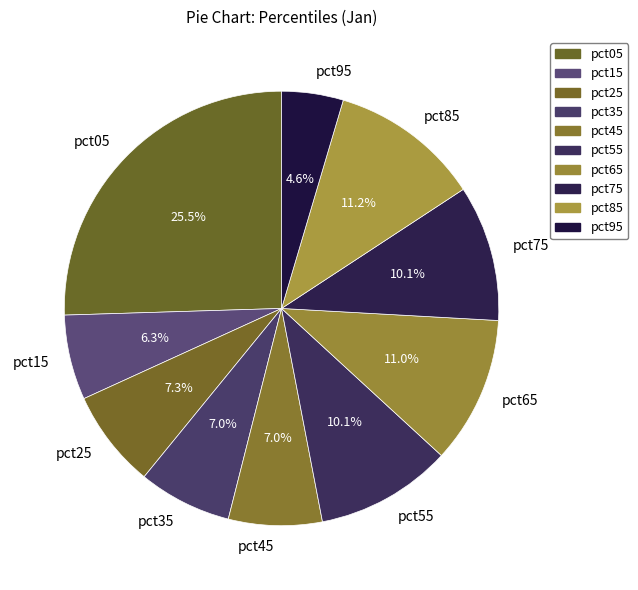

What is the smallest slice in the pie chart?

pct95